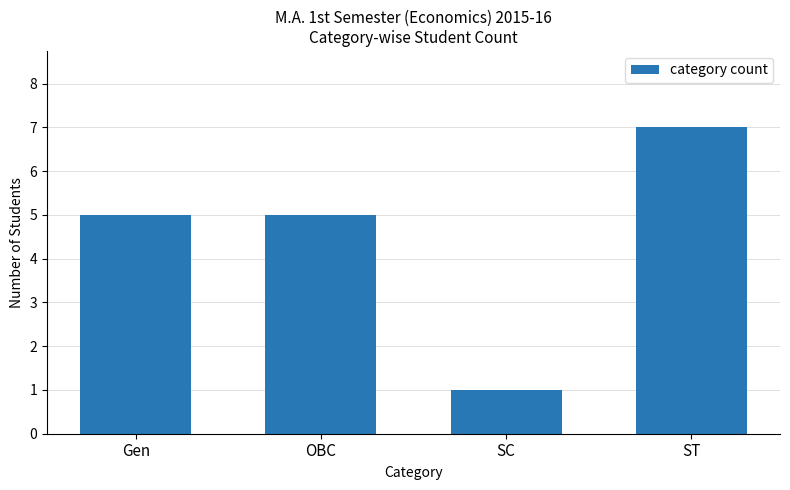

What position from the left is OBC?

2